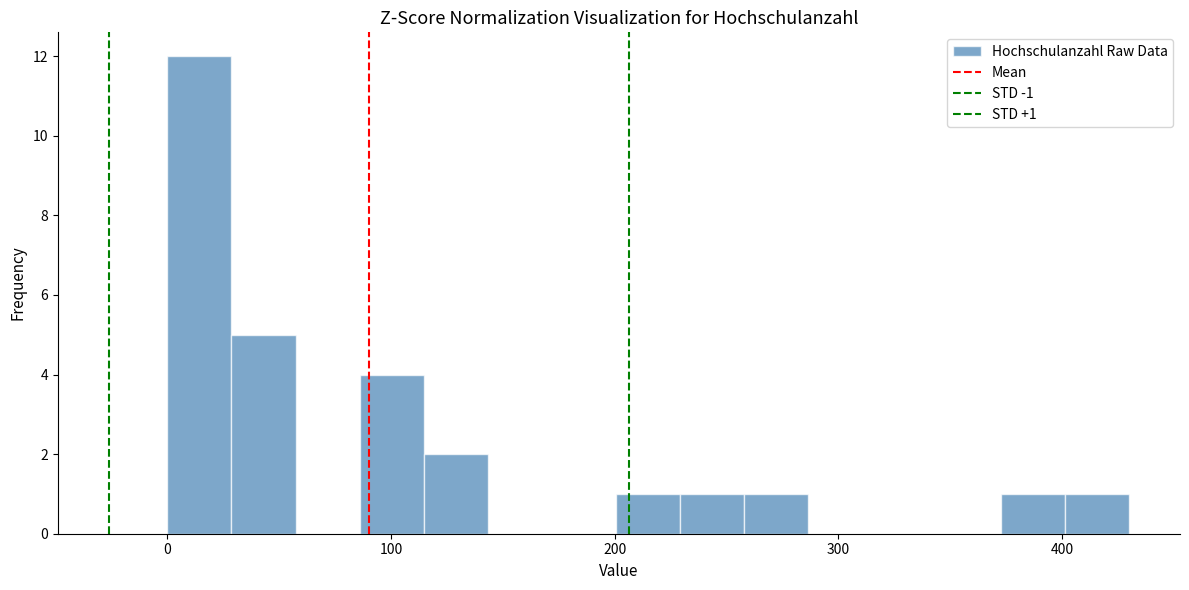

Read against the x-axis, roughly where is the centre of the tallest bar?

10